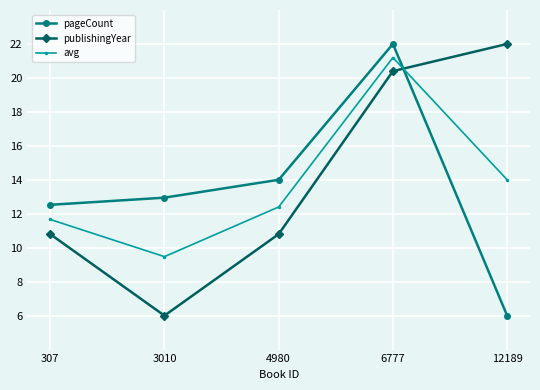

Which series changed the most between 3010 and 12189?

publishingYear